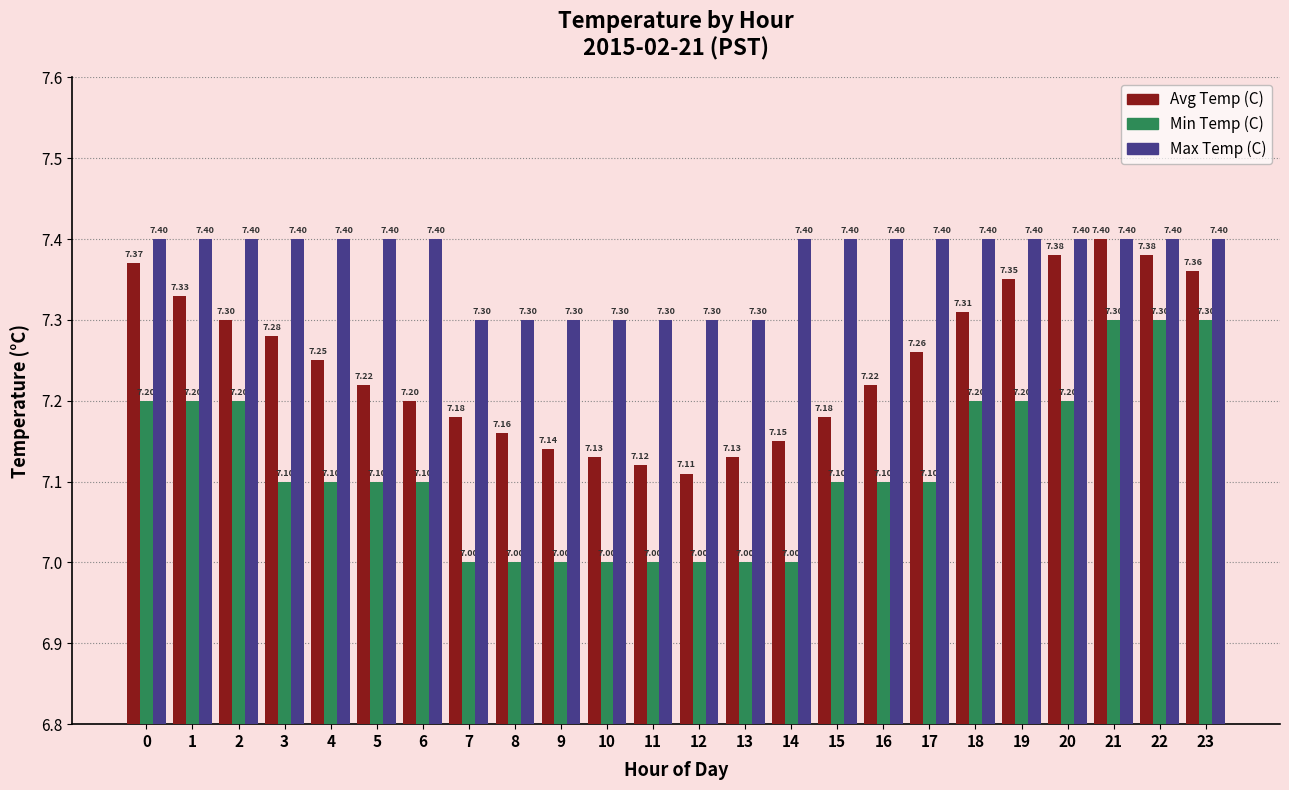

How many bars are there in each group?

3